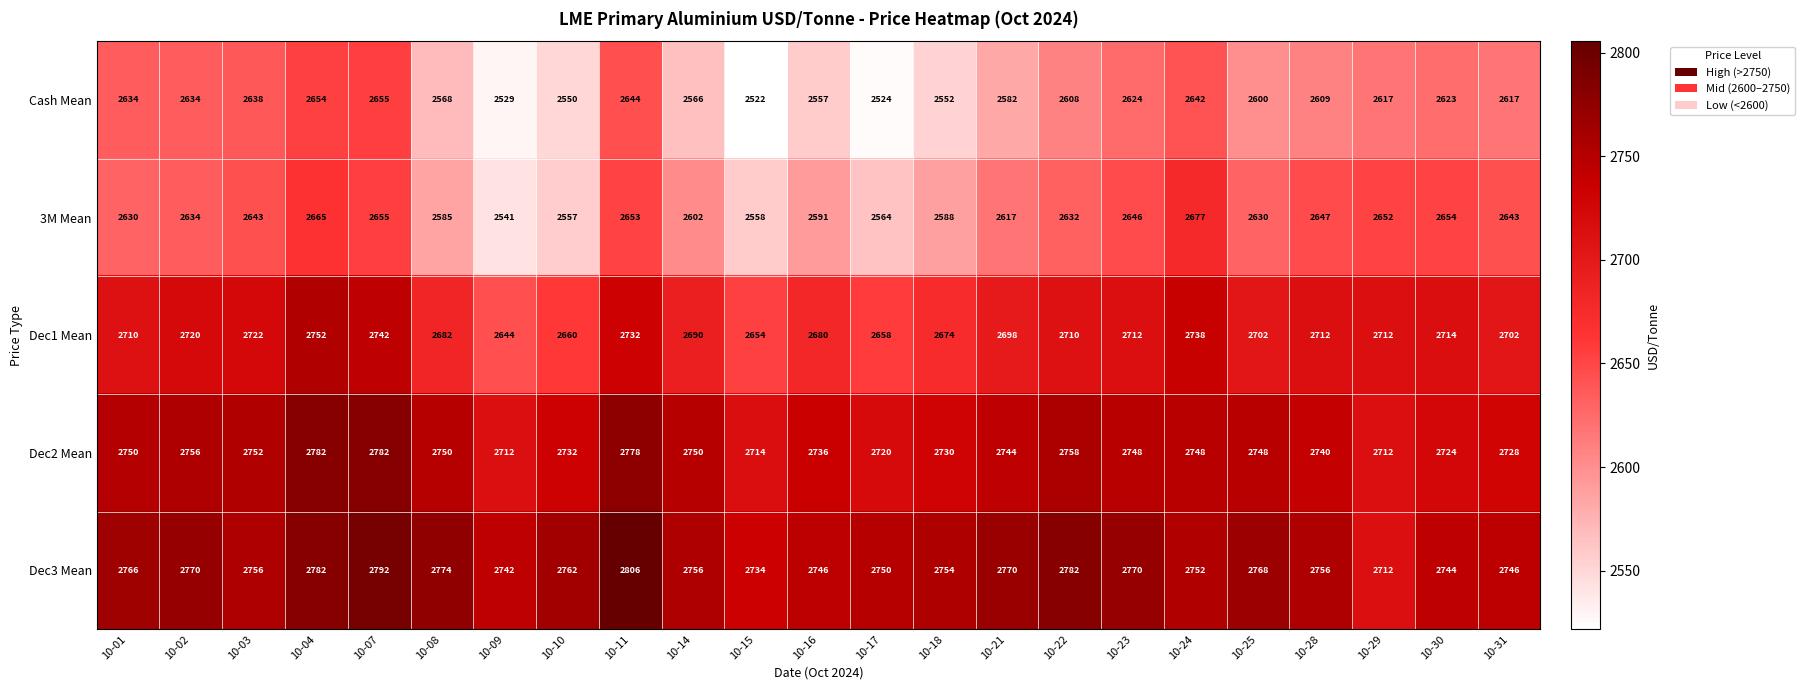

Where does the Cash Mean series first go above 2609?

10-01